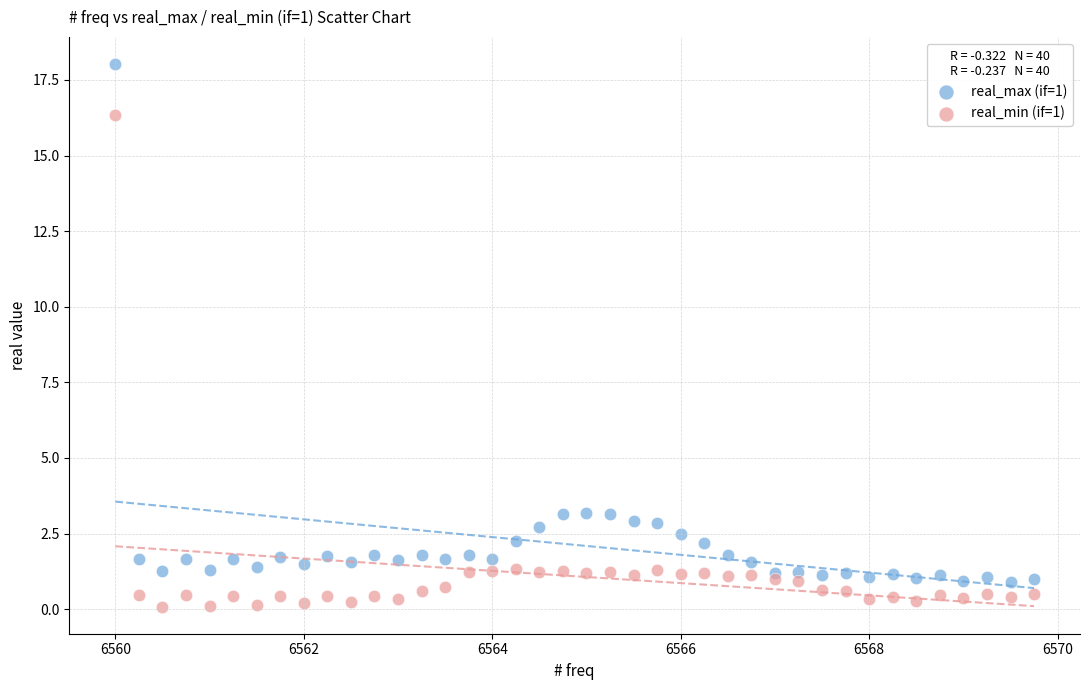

Which series contains the highest Y value?

real_max (if=1)